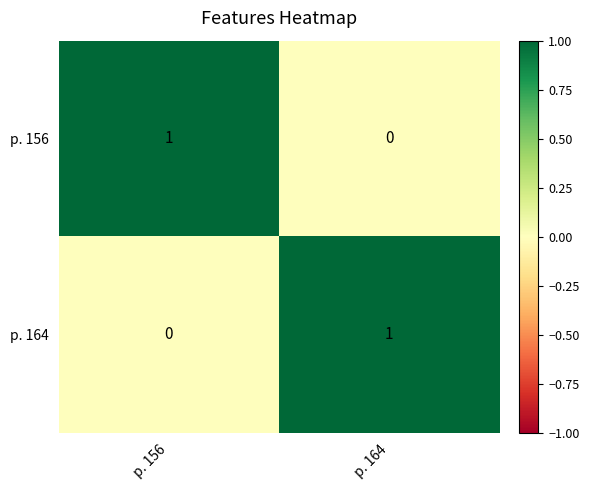

How many categories are shown in the chart?

2